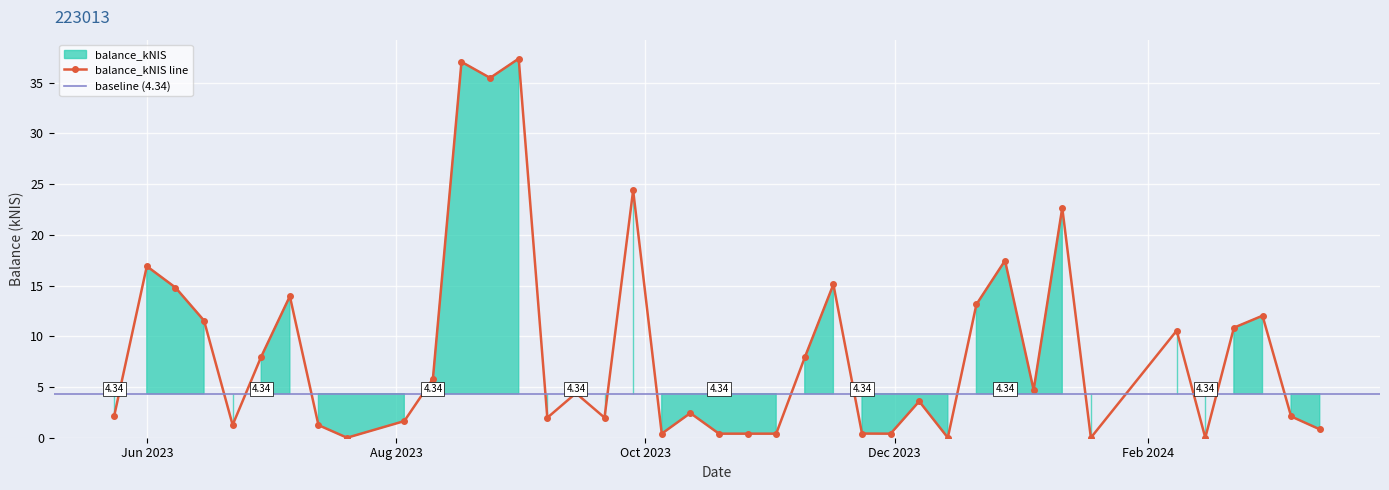

Is it true that the value at Jun 2023 is 16.9?

True